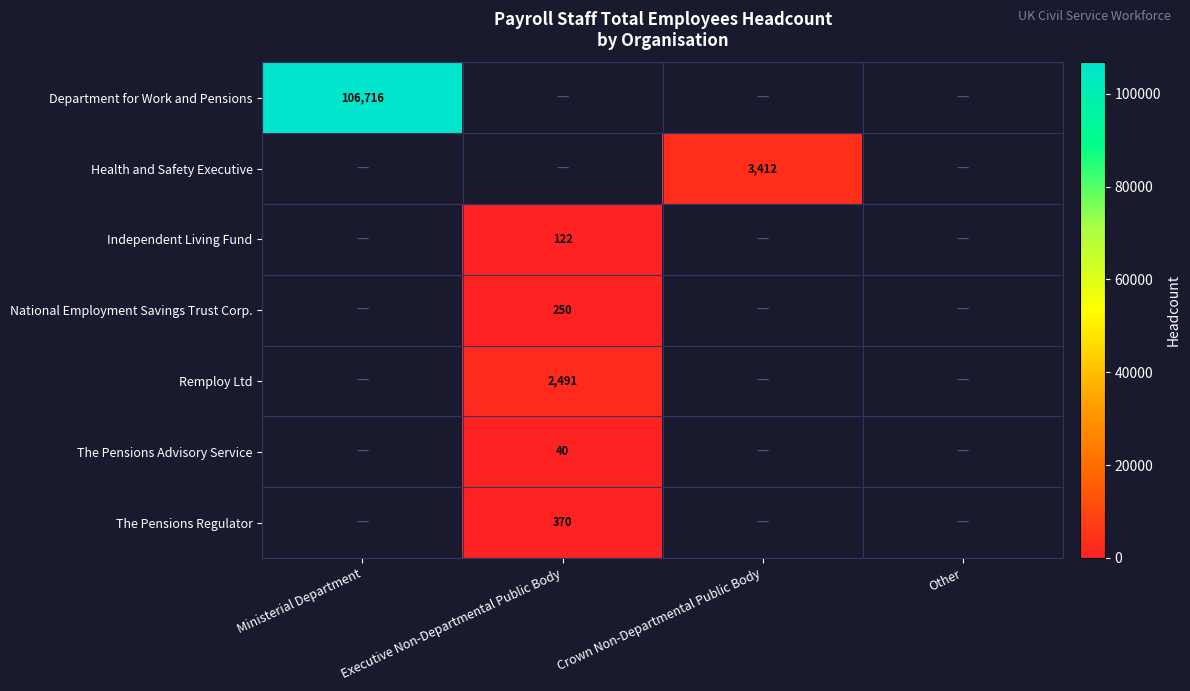

What is the smallest value displayed?

40.0